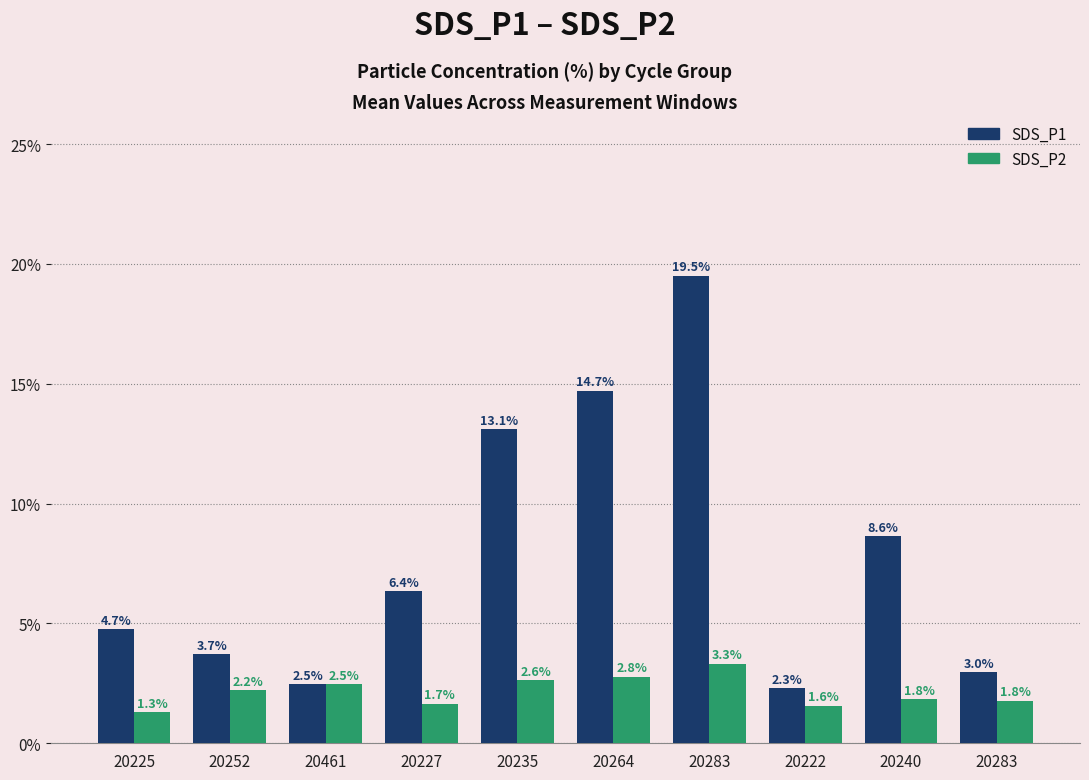

What are all the series names shown in the legend?

SDS_P1, SDS_P2